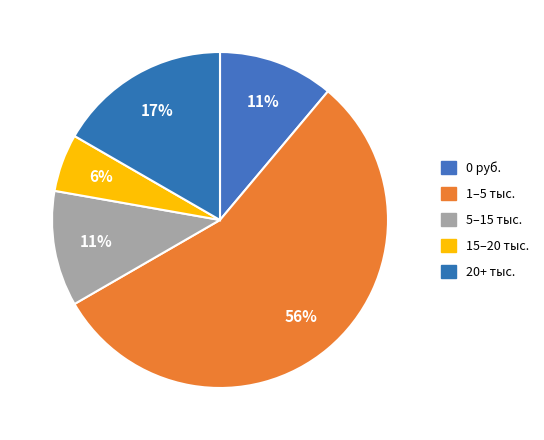

Count the number of slices in the pie.

5